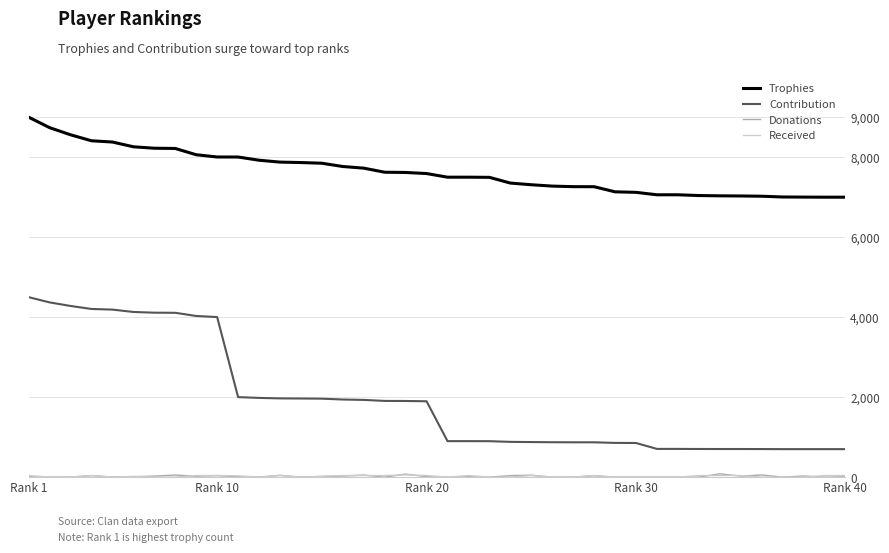

Which series has the largest total across all categories?

Trophies